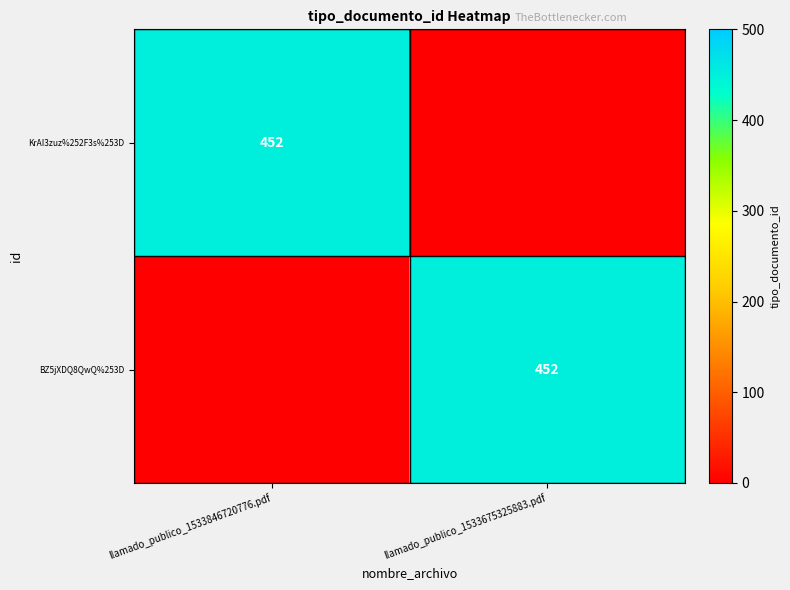

The BZ5jXDQ8QwQ%253D series shows 452 at llamado_publico_1533675325883.pdf. True or false?

True